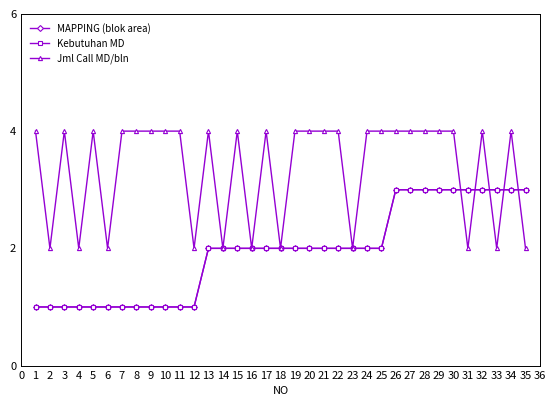

Does the chart have visible grid lines?

No